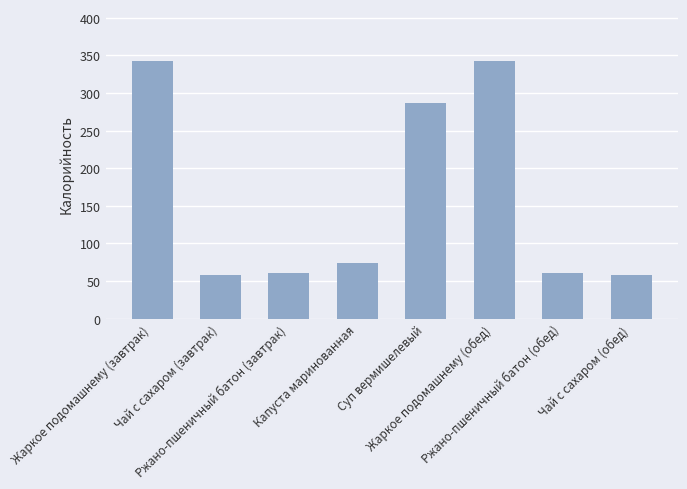

What is the sum of the values at Капуста маринованная and Жаркое подомашнему (обед)?

417.4